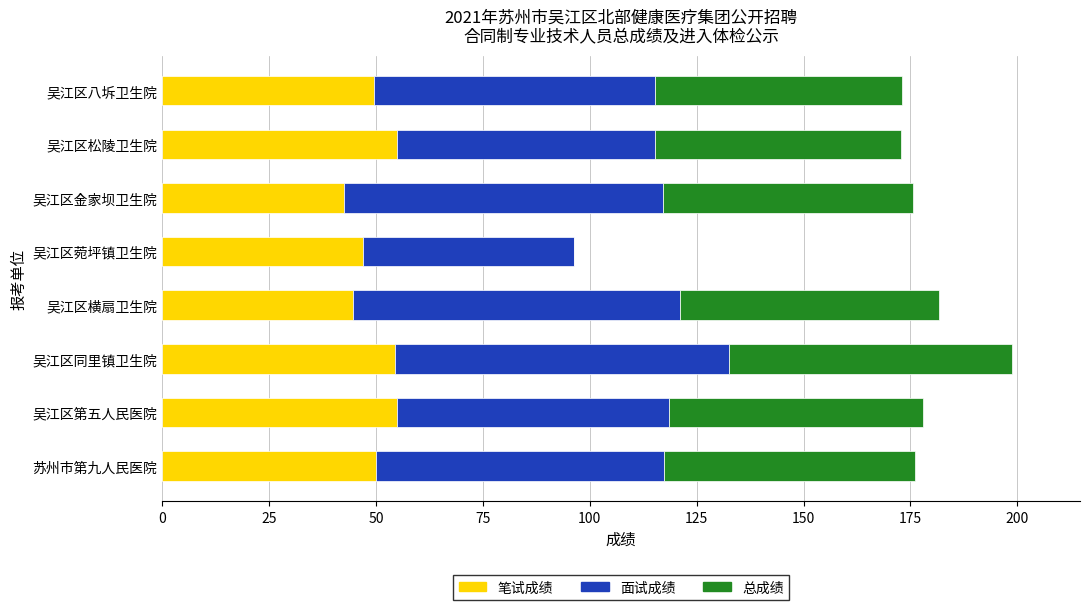

How many categories are shown in the chart?

8